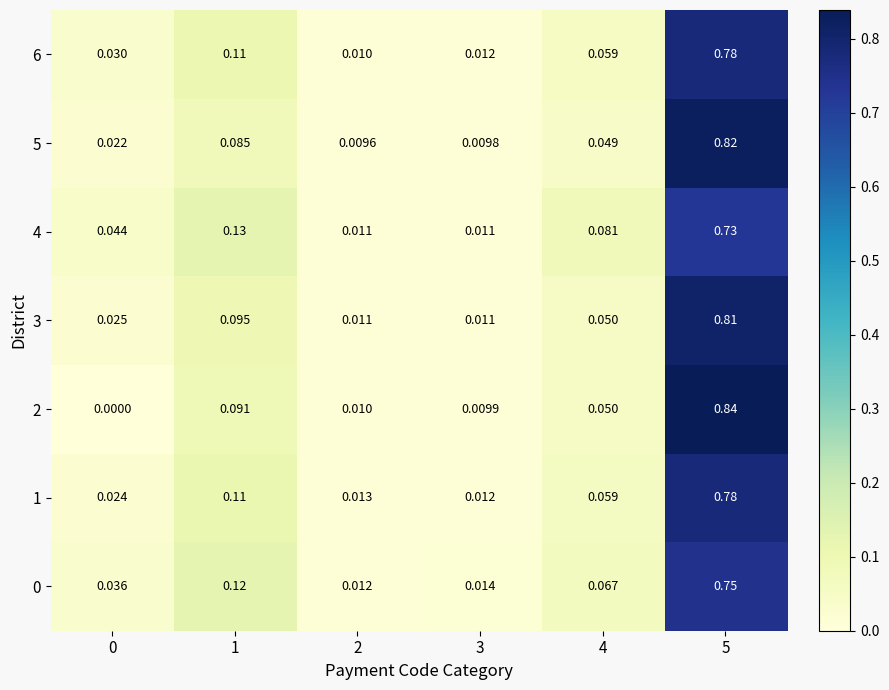

How many categories are shown in the chart?

6